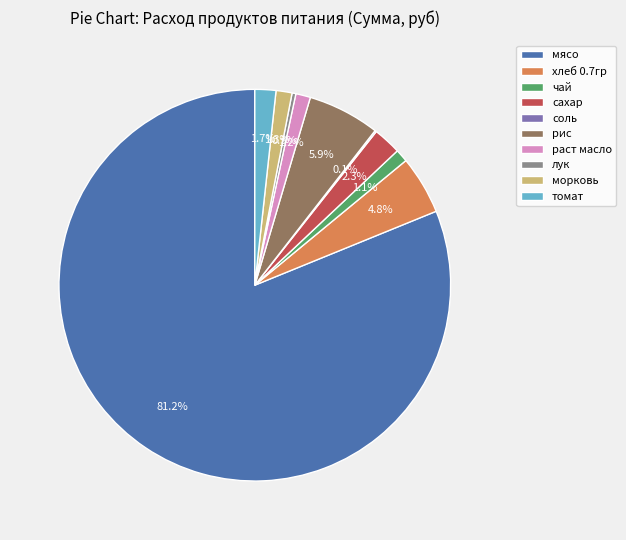

Is the sum of чай and раст масло greater than half?

No